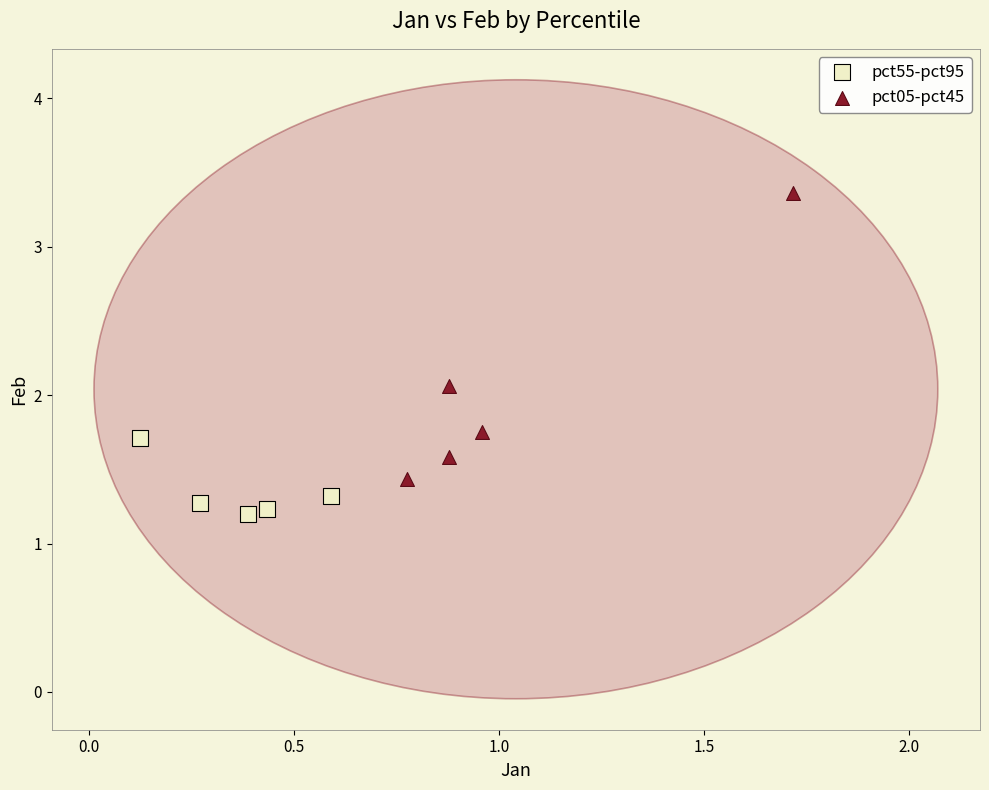

Which series has the largest Y range (max minus min)?

pct05-pct45